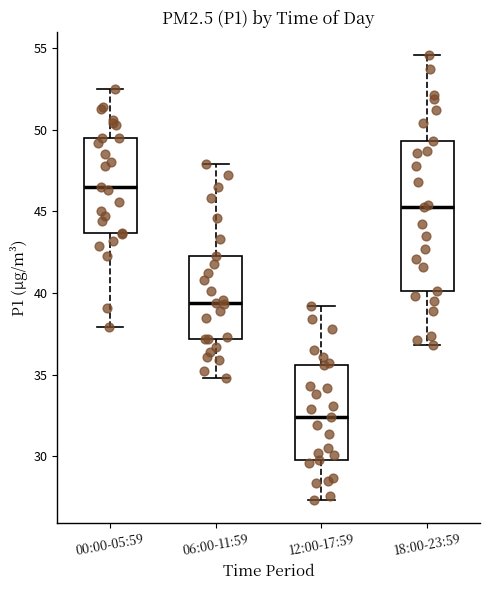

Reading left to right, read every box against the y-axis: the position of its median line, the range the box covers, and the ends of its whiskers. The values are not printed on the chart, so give them approximately, as read against the axis.

00:00-05:59: median 46.5, box 43.5 to 49.5, whiskers 38.0 to 52.5
06:00-11:59: median 39.5, box 37.0 to 42.5, whiskers 35.0 to 48.0
12:00-17:59: median 32.5, box 30.0 to 35.5, whiskers 27.5 to 39.0
18:00-23:59: median 45.5, box 40.0 to 49.5, whiskers 37.0 to 54.5